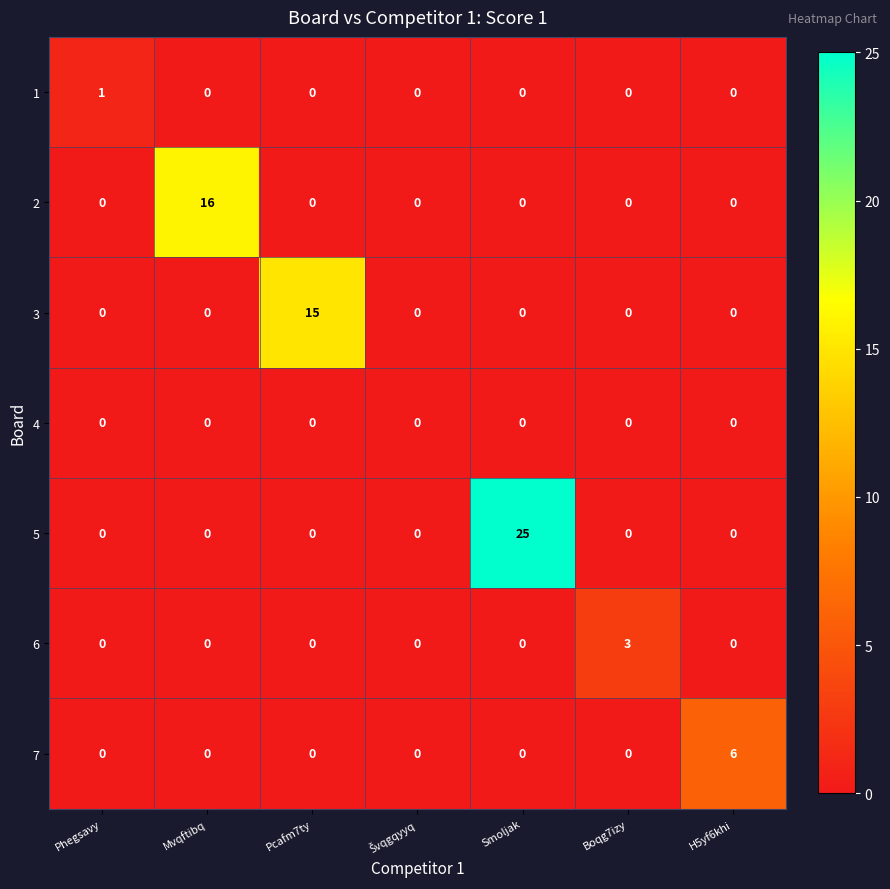

Which series has the widest spread of values?

5